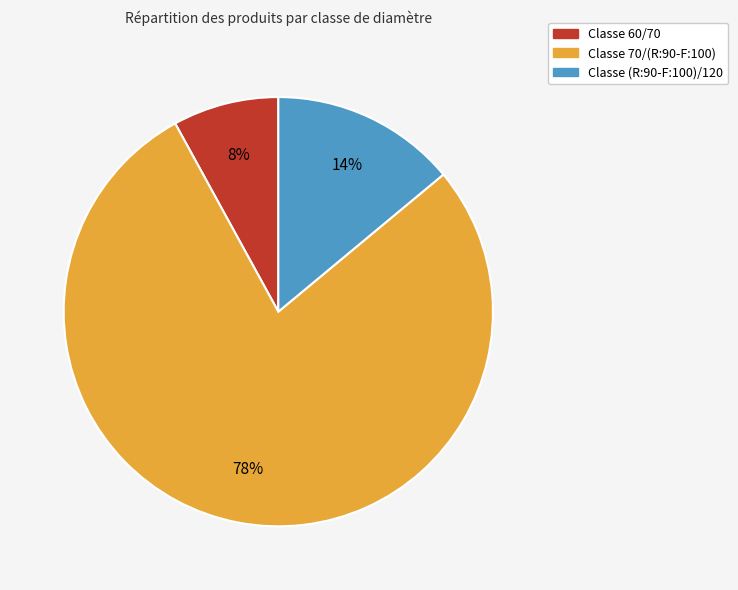

To the nearest percent, what is the difference between the largest and smallest slice percentages?

70%